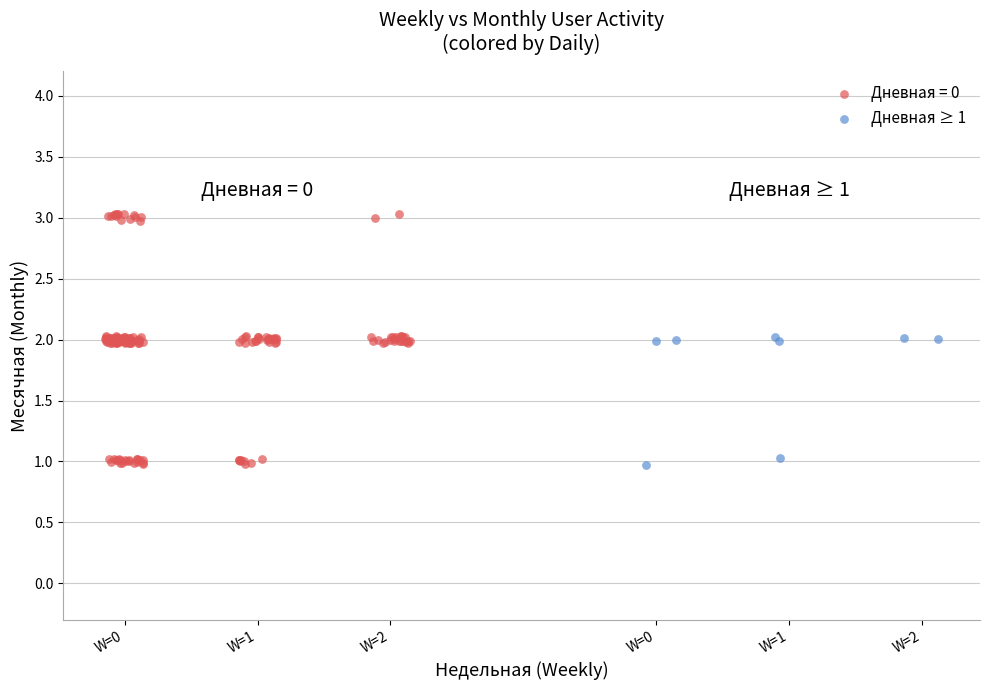

Which series has the largest Y range (max minus min)?

Дневная = 0